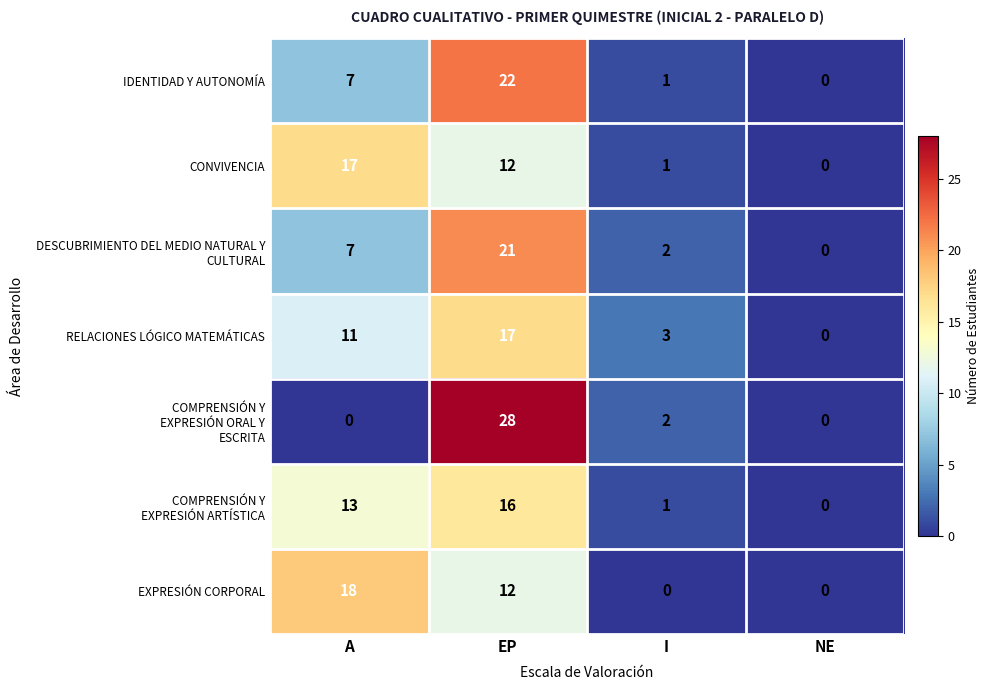

At which category is the sum across all series the highest?

EP